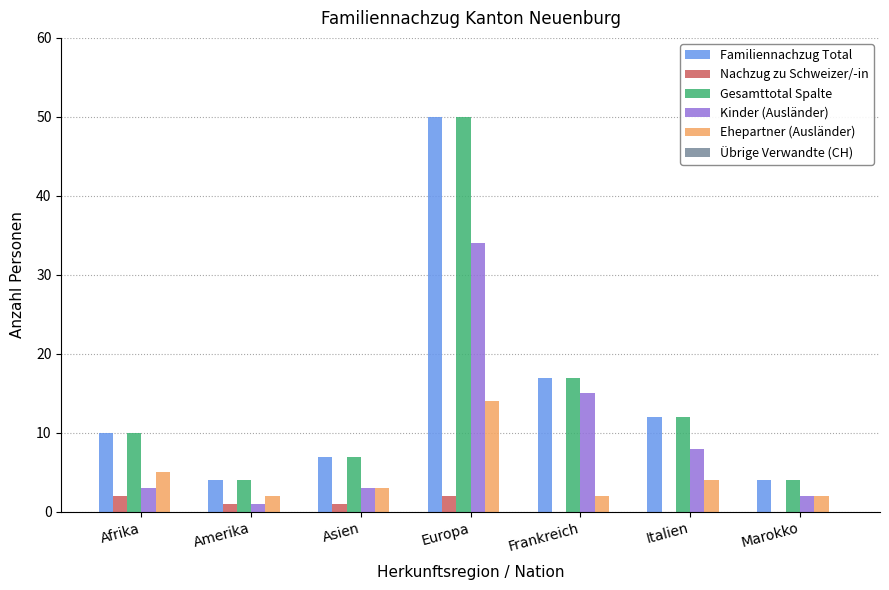

What is the total value across all series at Europa?

150